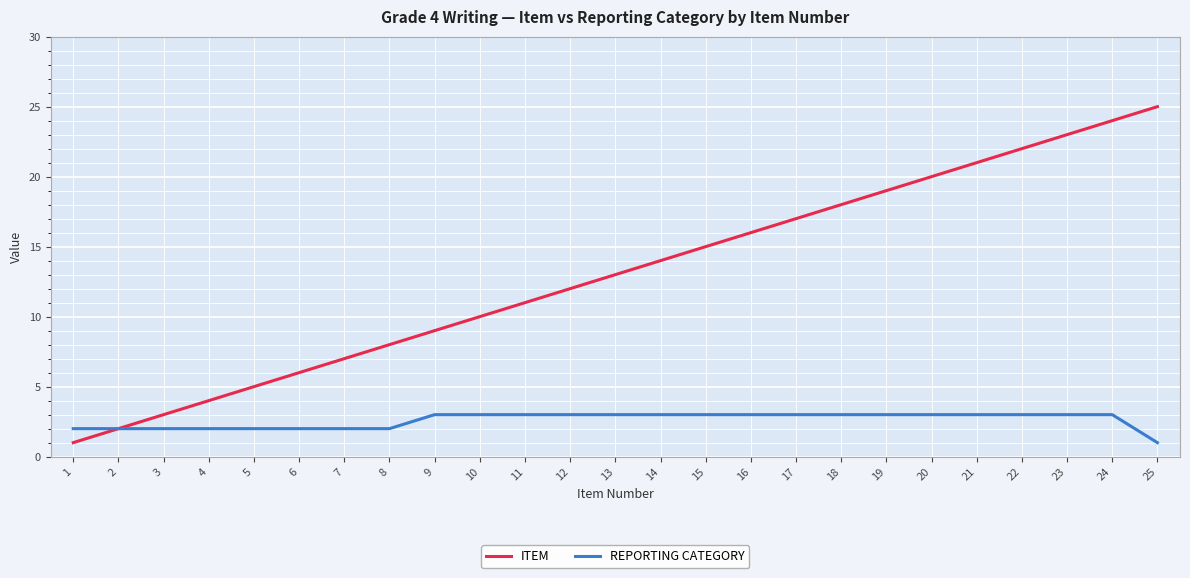

The ITEM series shows 22 at 13. True or false?

False